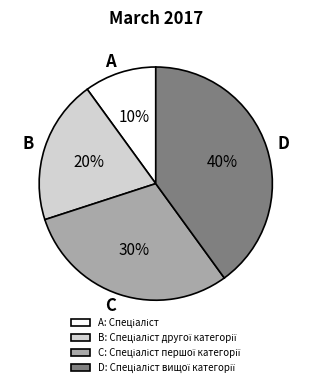

Approximately how many times larger is the value at B compared to D?

0.5